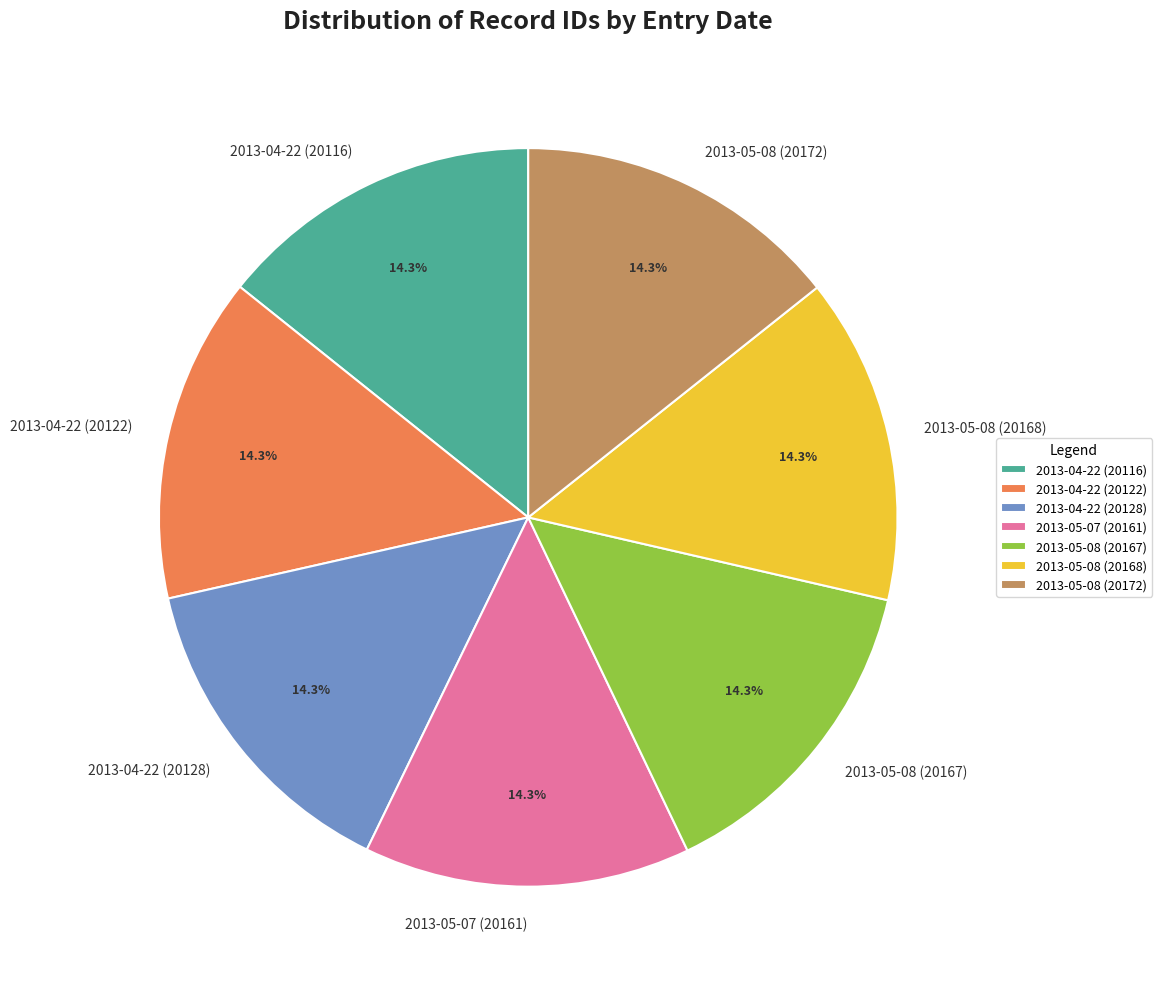

How many slices are in this pie chart?

7